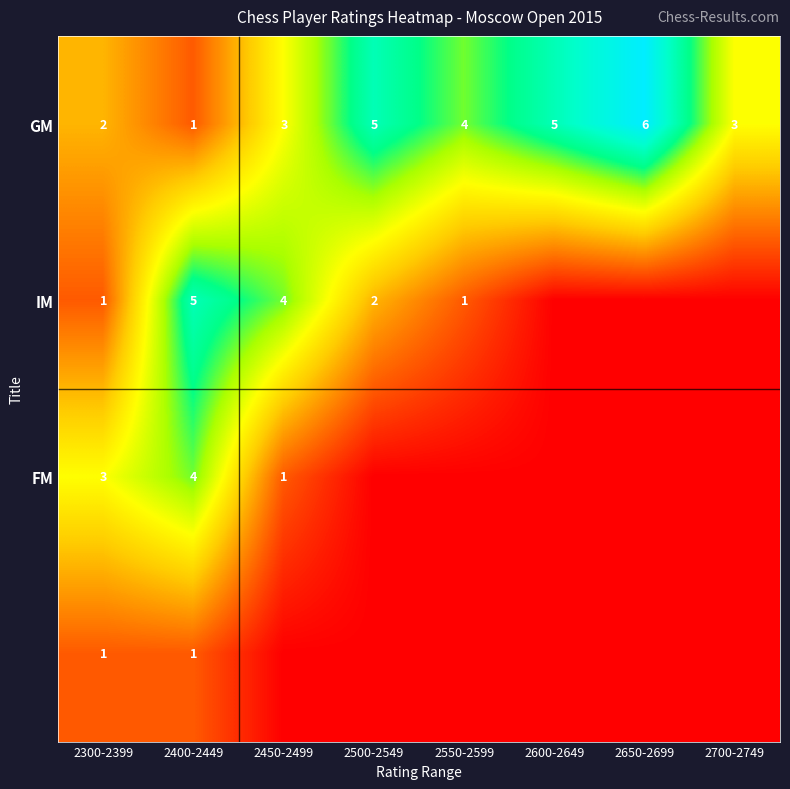

What is the greatest value displayed?

6